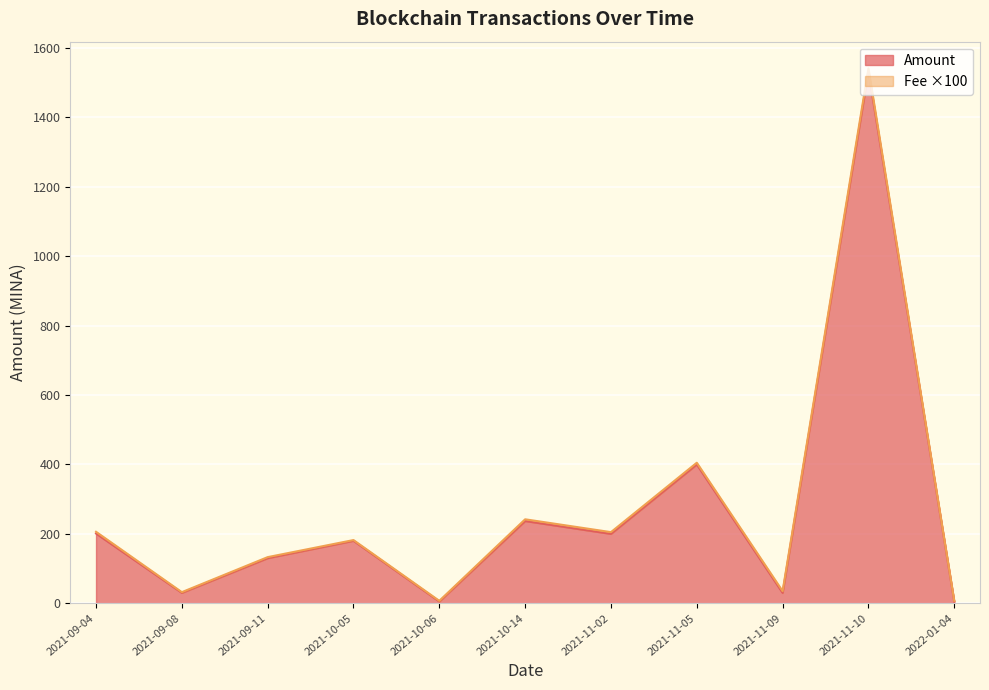

Reading left to right, extract all data points from this chart.

2021-09-04=201.0	2021-09-08=30.0	2021-09-11=129.9	2021-10-05=180.0	2021-10-06=5.0	2021-10-14=237.0	2021-11-02=200.0	2021-11-05=400.0	2021-11-09=30.0	2021-11-10=1532.3	2022-01-04=4.9